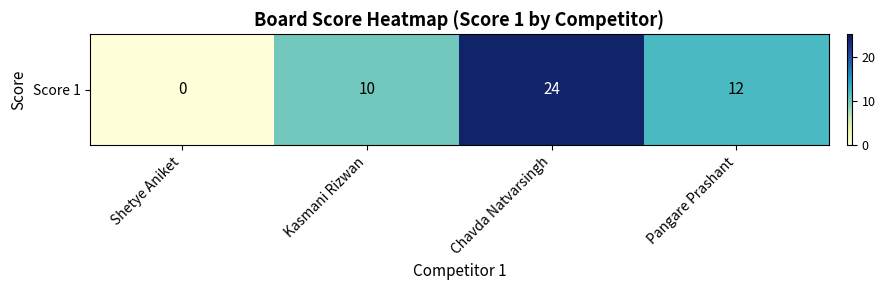

True or false: the data shows 15 at Chavda Natvarsingh.

False